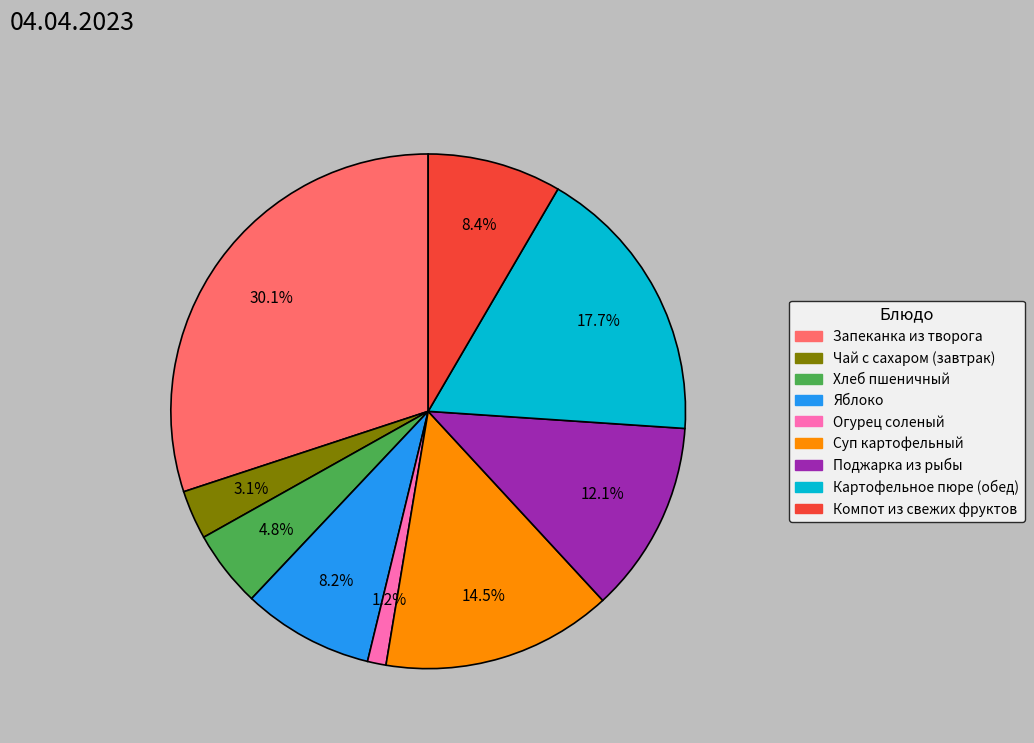

To the nearest percent, what is the combined percentage of Суп картофельный and Хлеб пшеничный?

19%